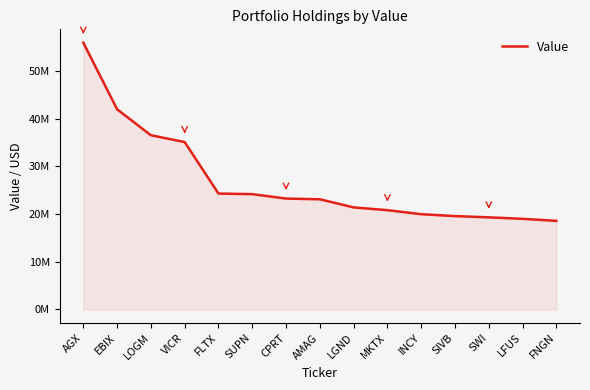

Reading left to right, what are all the values shown in this chart?

AGX=55934000	EBIX=41970000	LOGM=36528000	VICR=35100000	FLTX=24304000	SUPN=24180000	CPRT=23250000	AMAG=23102000	LGND=21398000	MKTX=20820000	INCY=19974000	SIVB=19578000	SWI=19314000	LFUS=19004000	FNGN=18580000